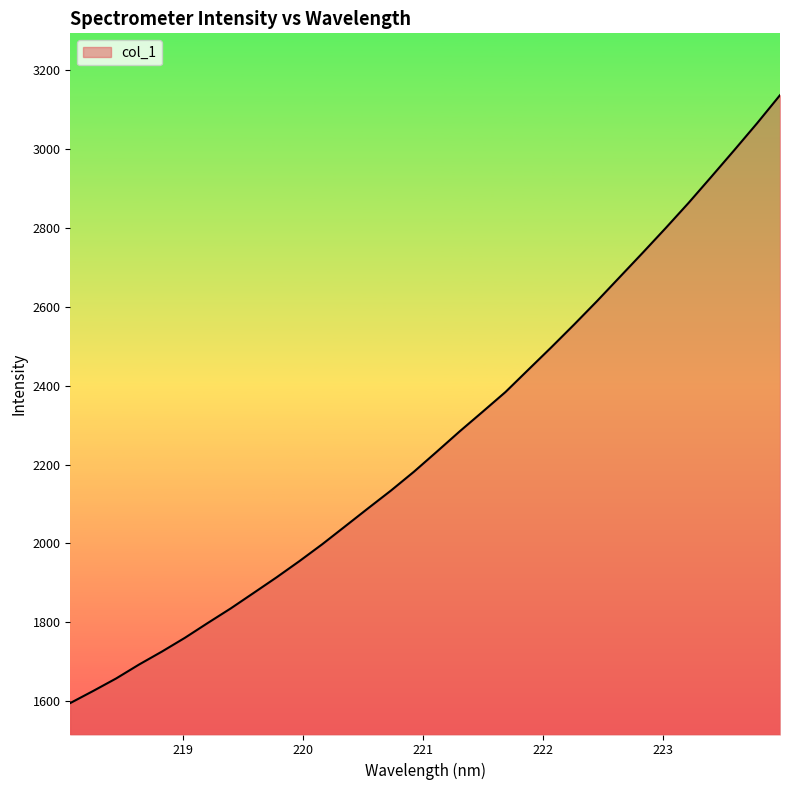

What is the difference between the maximum and minimum values?

1541.5